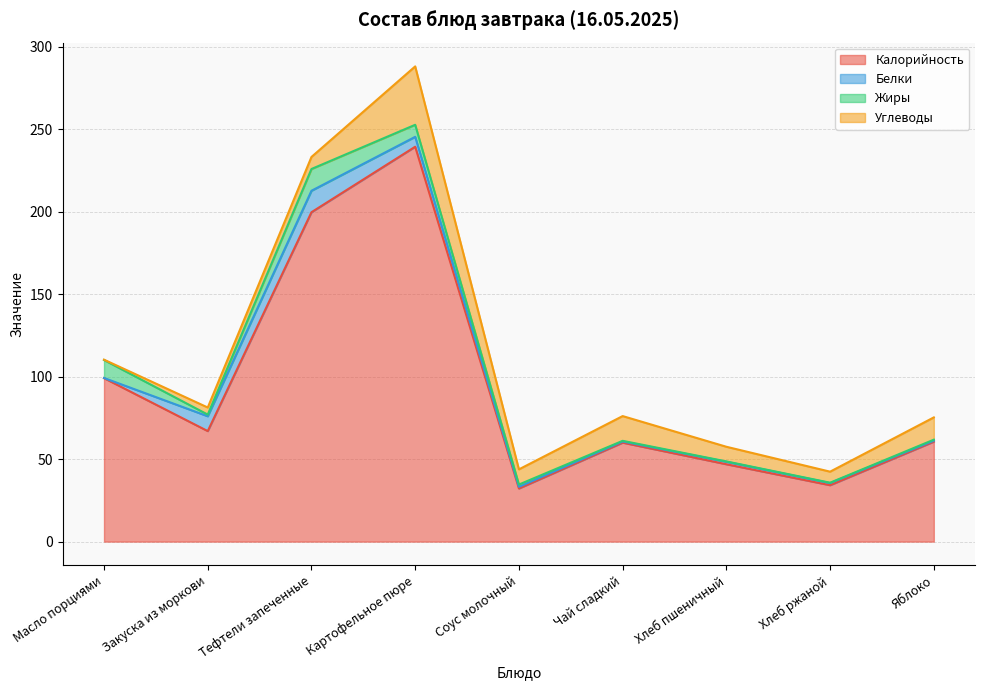

How many lines are shown in the chart?

4